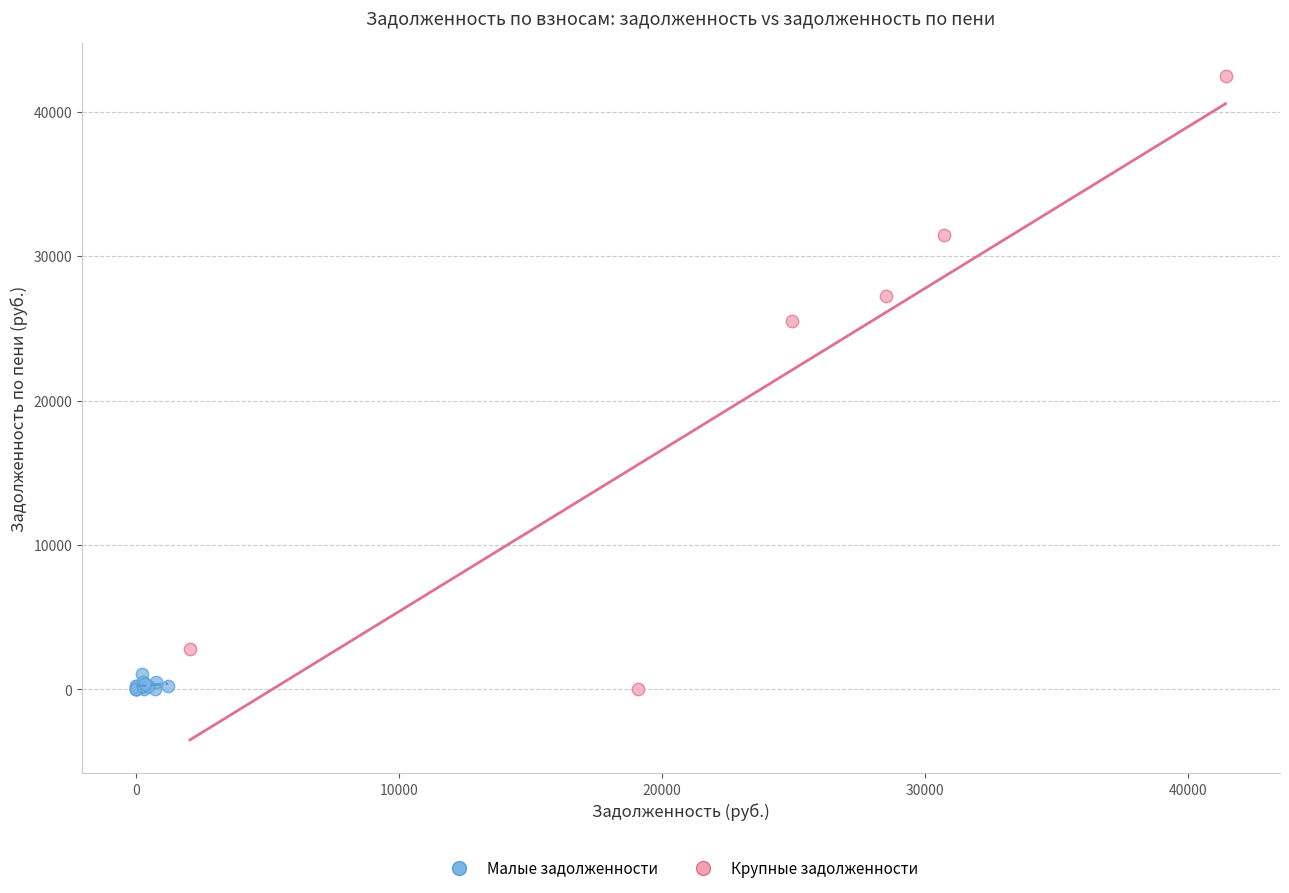

Which series contains the highest Y value?

Крупные задолженности